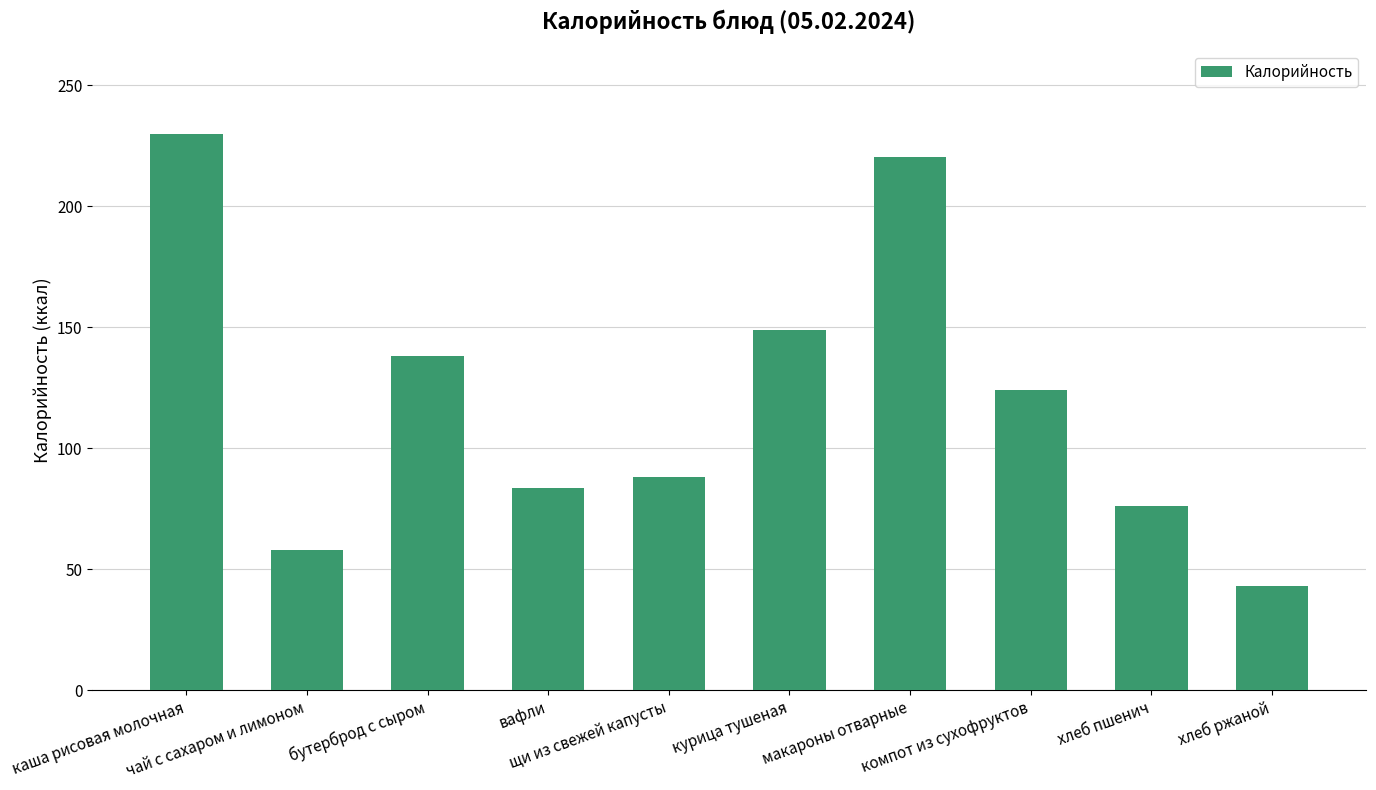

Does the chart contain stacked bars?

No